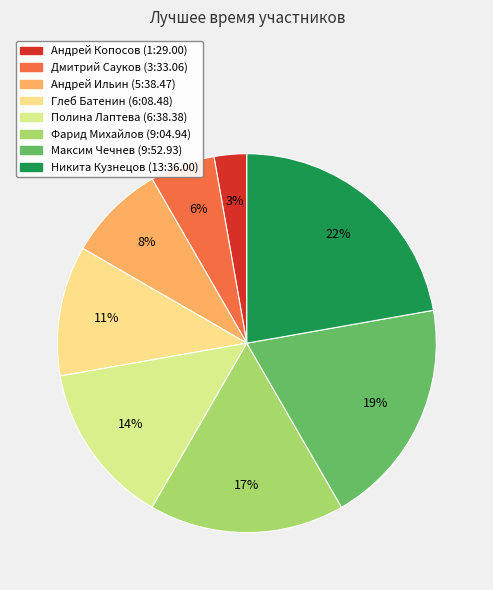

To the nearest percent, what percentage of the pie is Полина Лаптева (6:38.38)?

14%